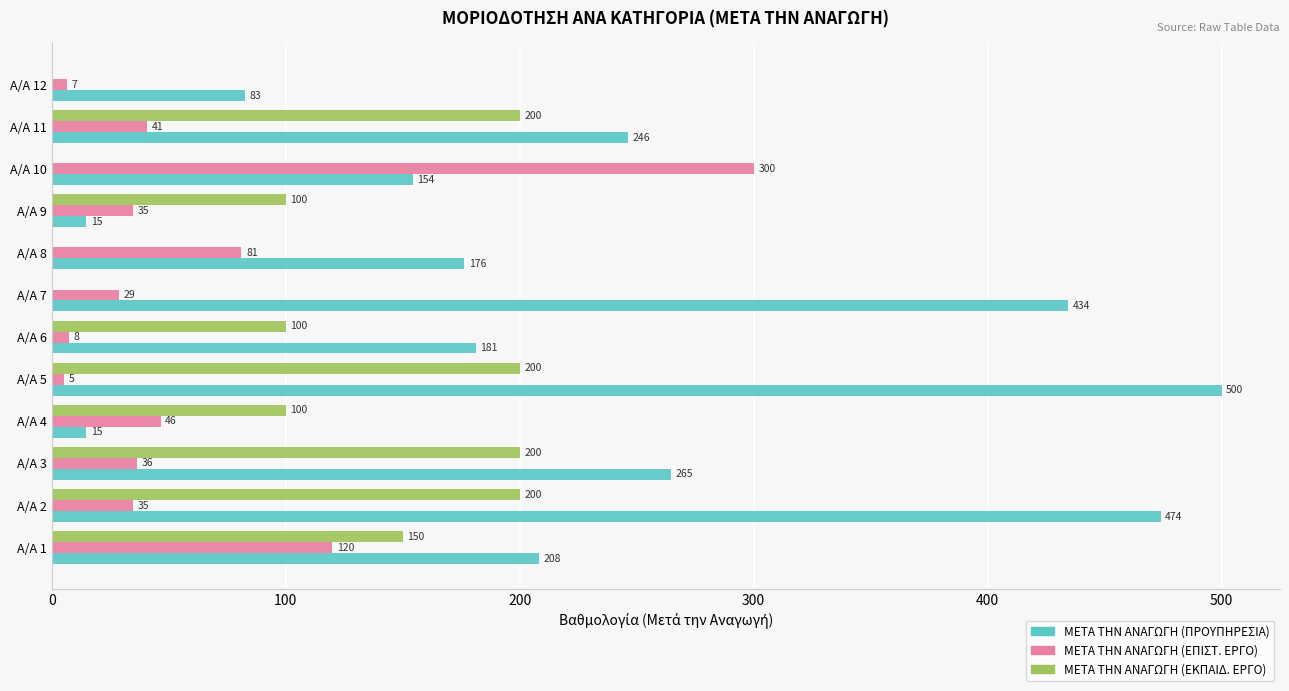

Which series has the largest total across all categories?

ΜΕΤΑ ΤΗΝ ΑΝΑΓΩΓΗ (ΠΡΟΥΠΗΡΕΣΙΑ)